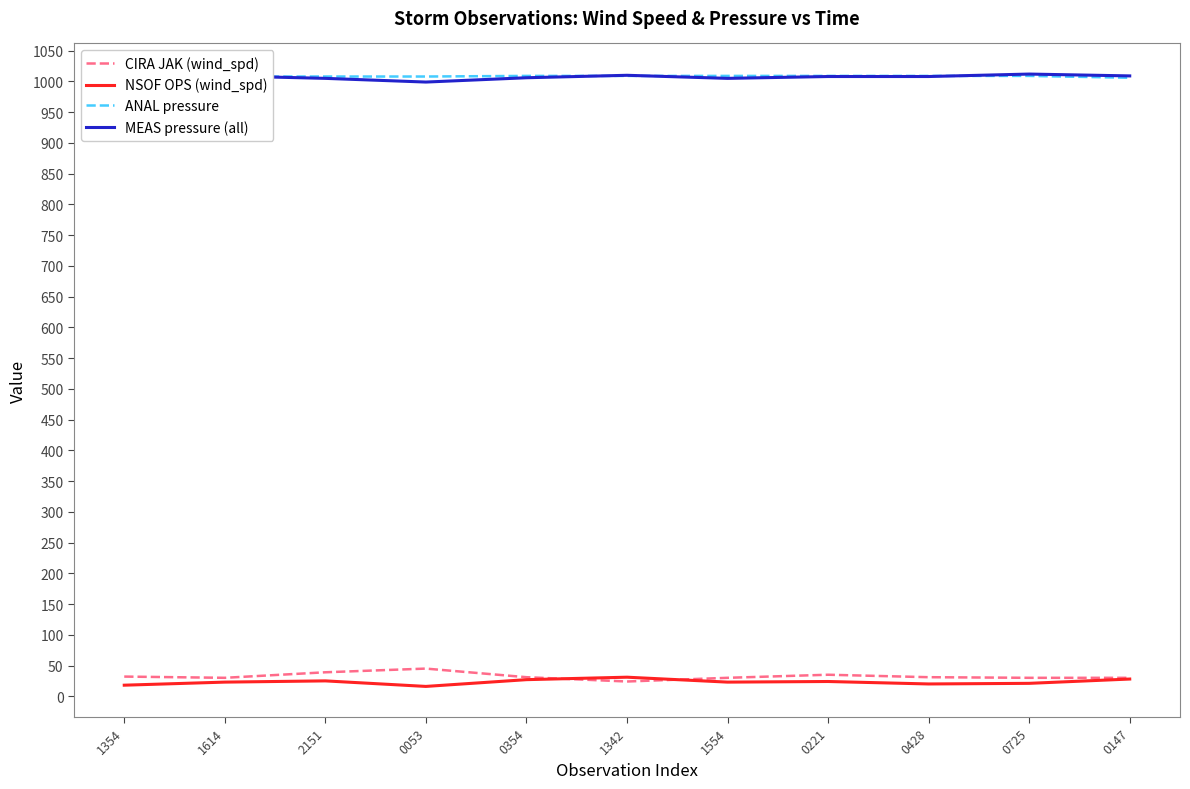

How many series are shown in this chart?

4